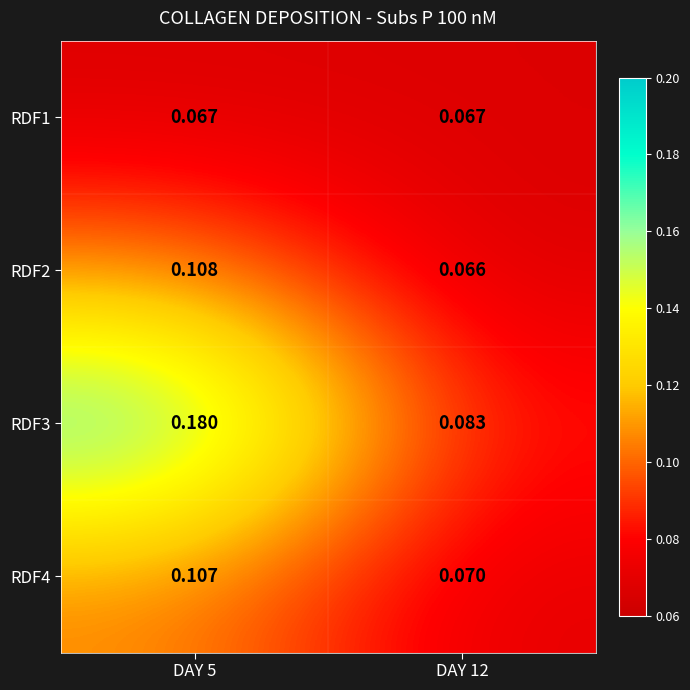

Between DAY 5 and DAY 12, which series saw the biggest shift?

RDF3